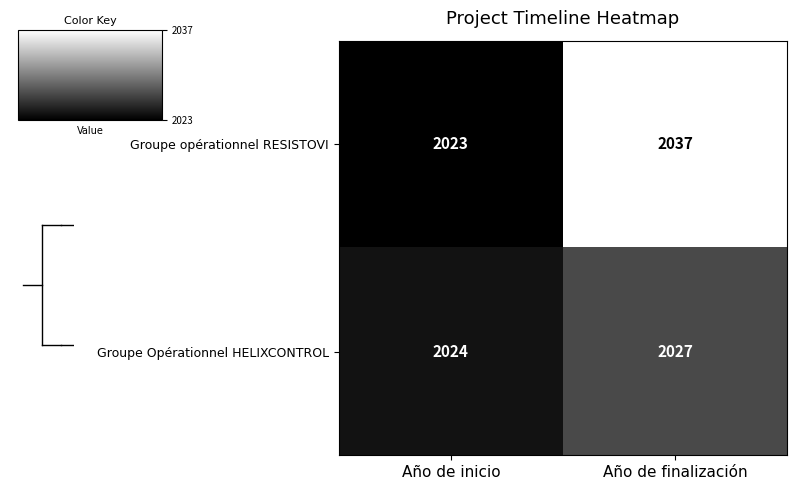

At Año de inicio, list the series in order from smallest to largest.

Groupe opérationnel RESISTOVI, Groupe Opérationnel HELIXCONTROL